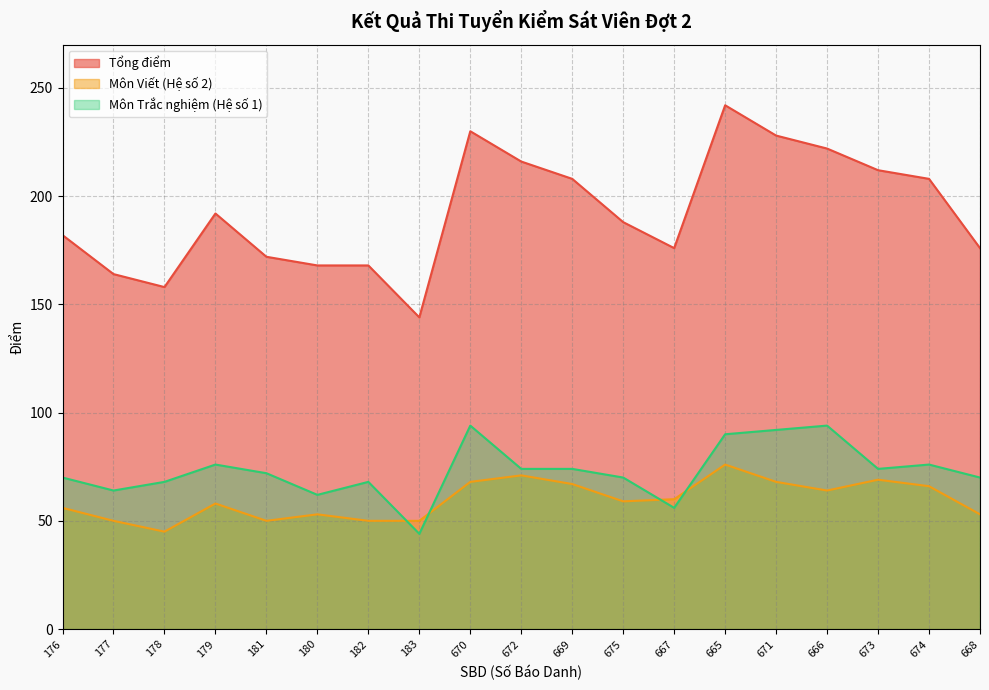

The value of Tổng điểm at 182 is 168. True or false?

True